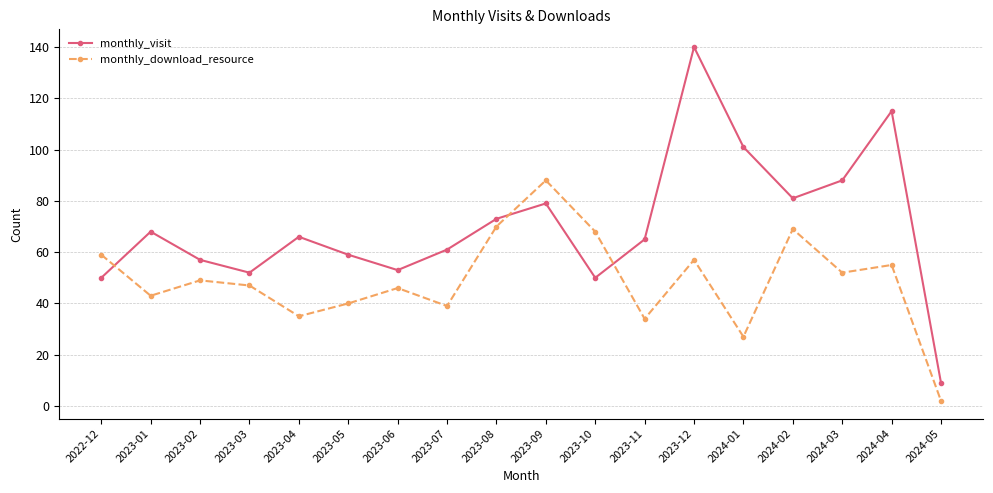

Which series ends up on top after the final intersection of monthly_download_resource and monthly_visit?

monthly_visit